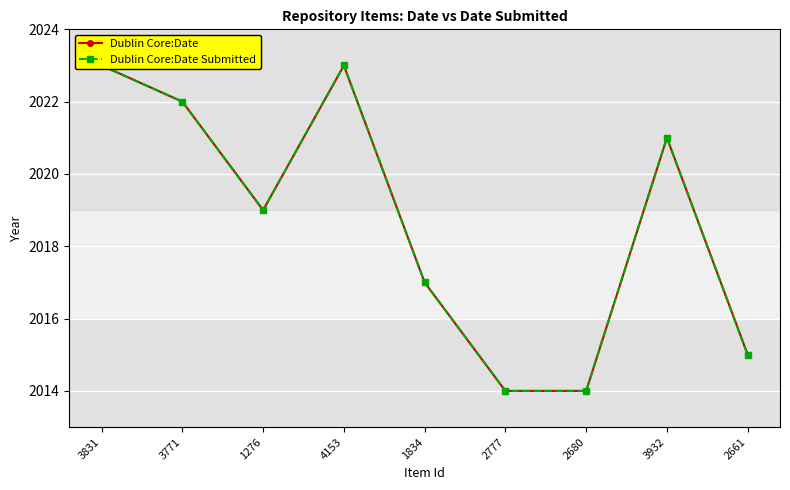

What is the value of the Dublin Core:Date point at the 1st from the left?

2023